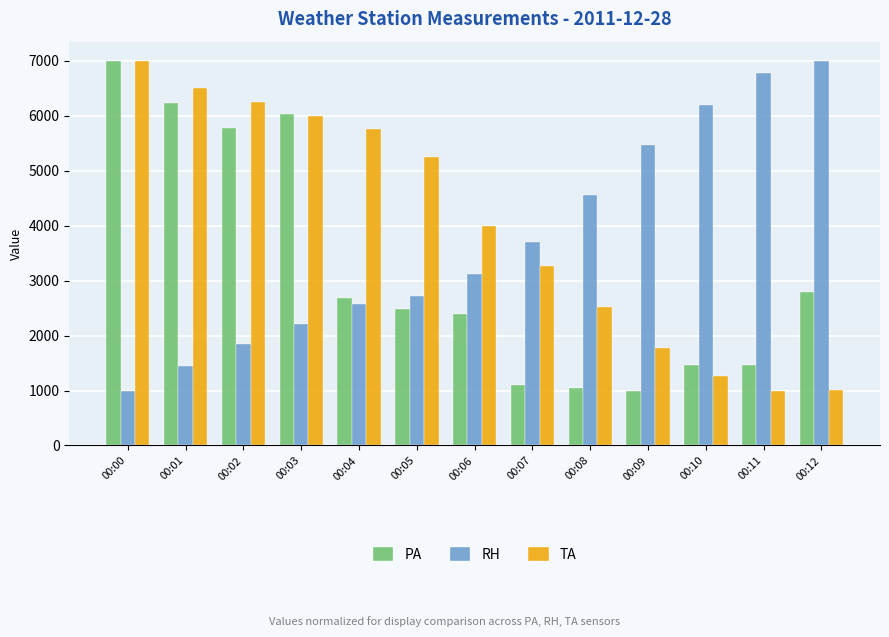

At 00:05, list the series in order from largest to smallest.

TA, RH, PA